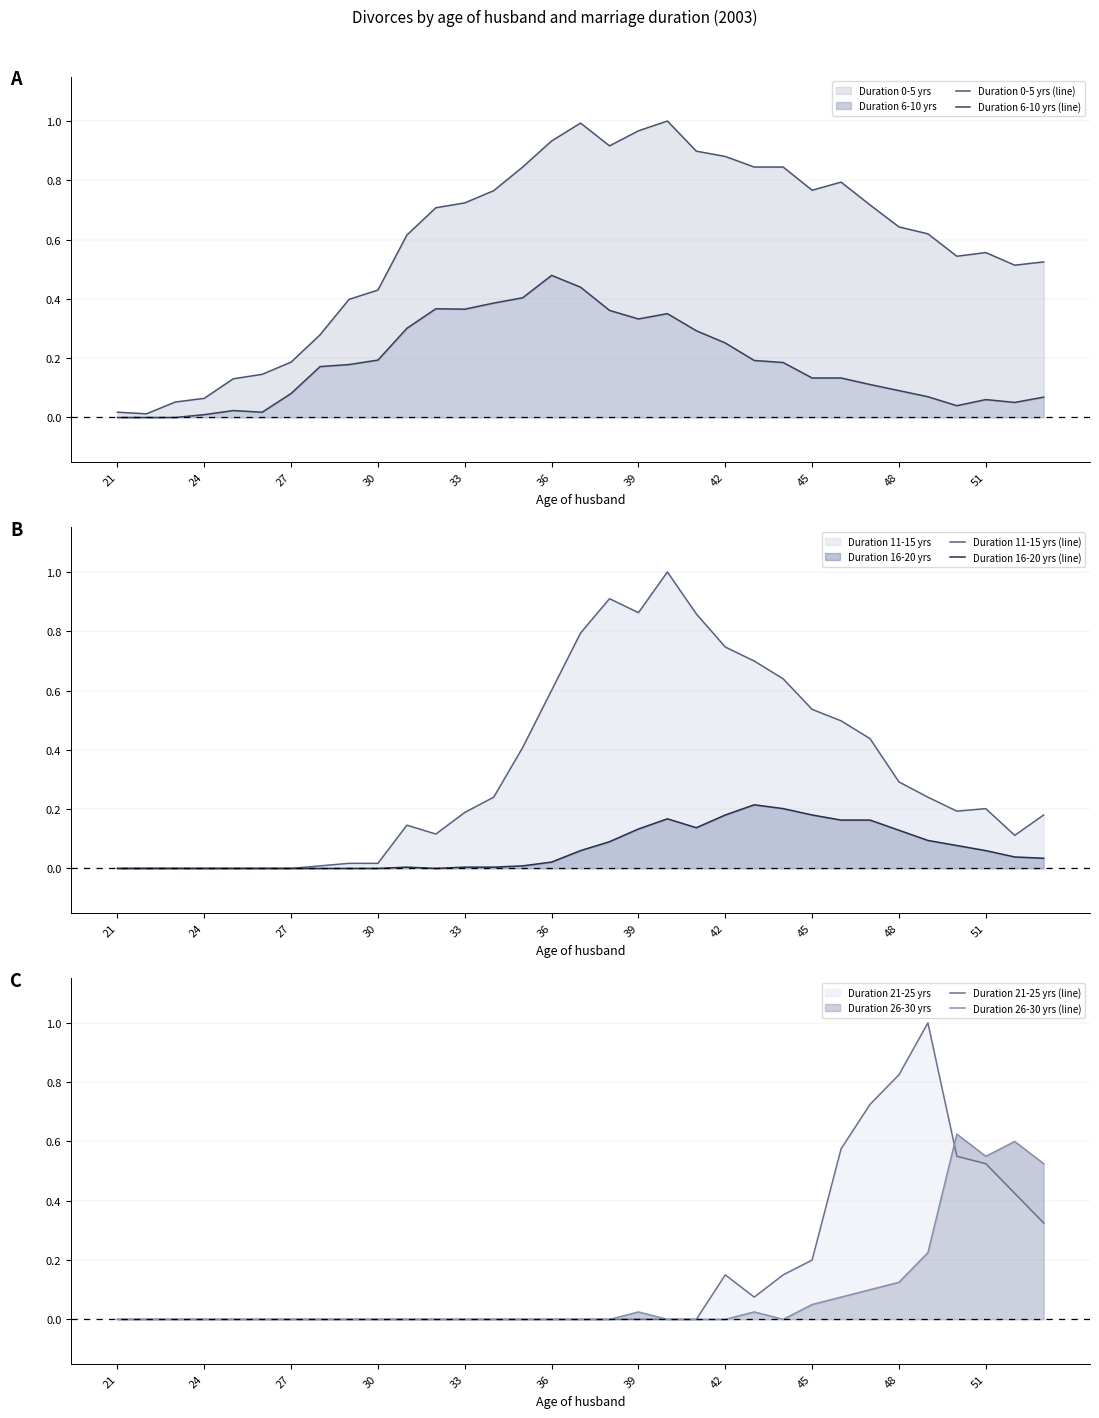

What are all the series names shown in the legend?

Duration 0-5 yrs (line), Duration 6-10 yrs (line), Duration 11-15 yrs (line), Duration 16-20 yrs (line), Duration 21-25 yrs (line), Duration 26-30 yrs (line)